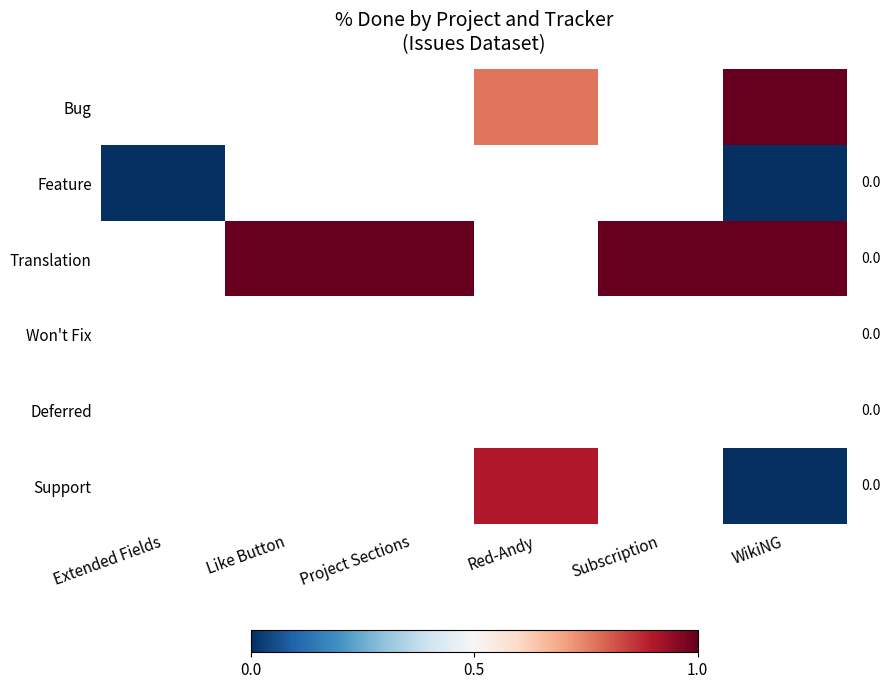

What is the greatest value displayed?

1.0